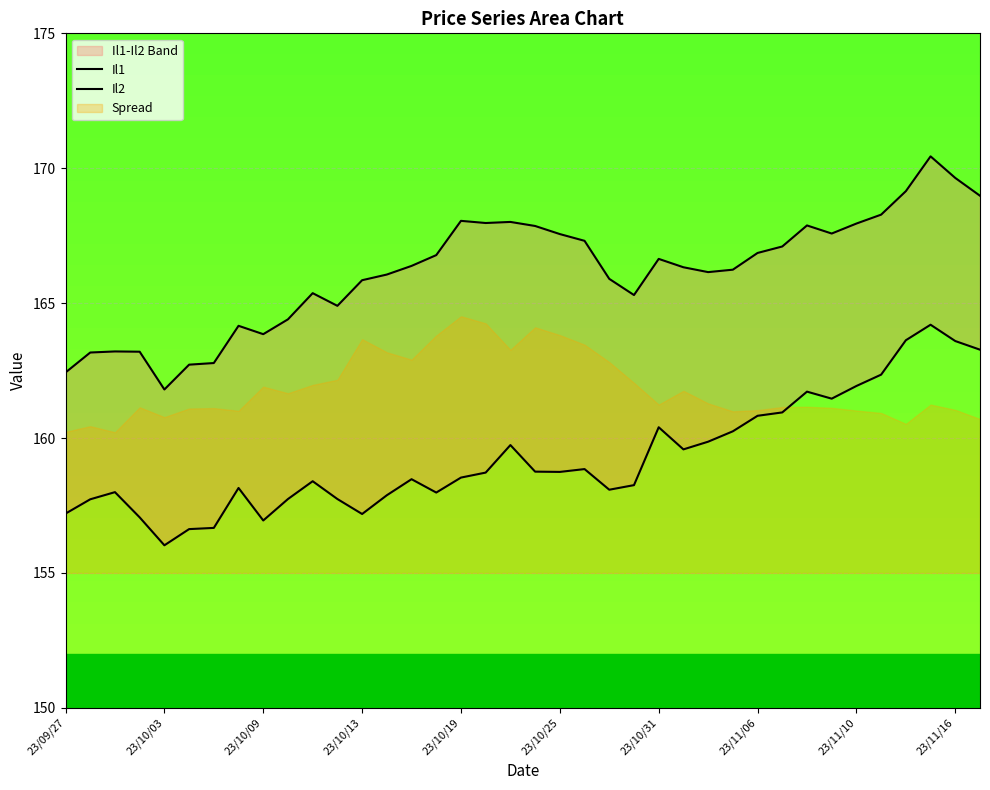

Which series has the largest total across all categories?

Il1